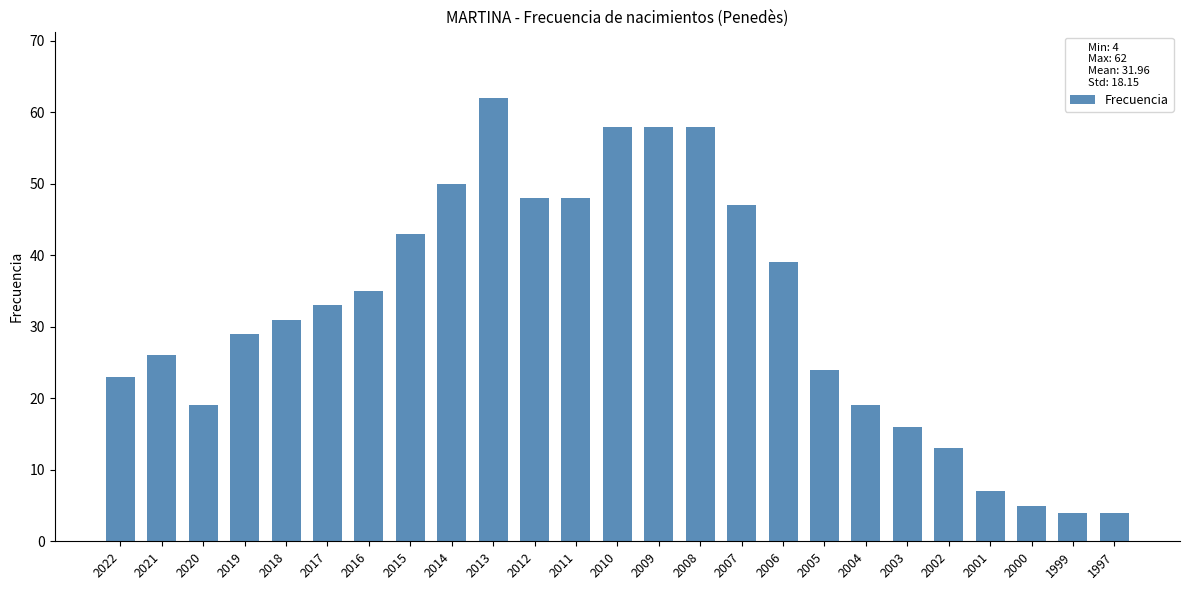

Is it true that the value at 2014 is 50?

True